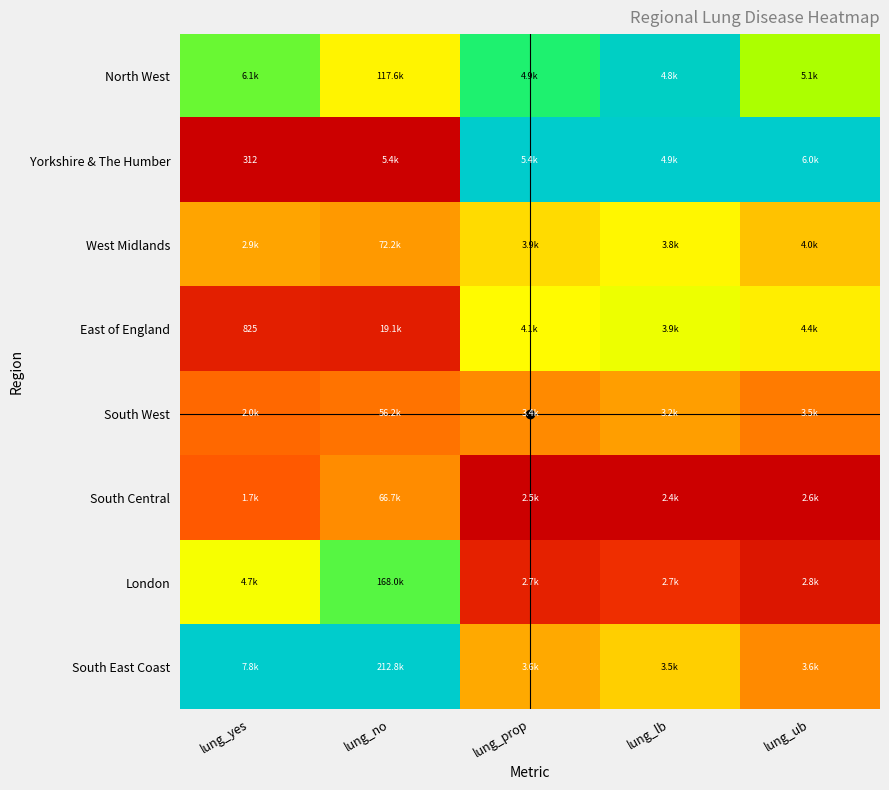

How many categories are shown in the chart?

5